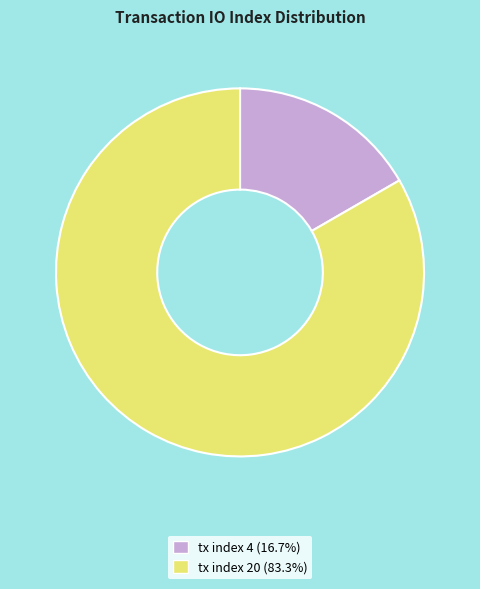

Between tx index 20 and tx index 4, which is larger?

tx index 20